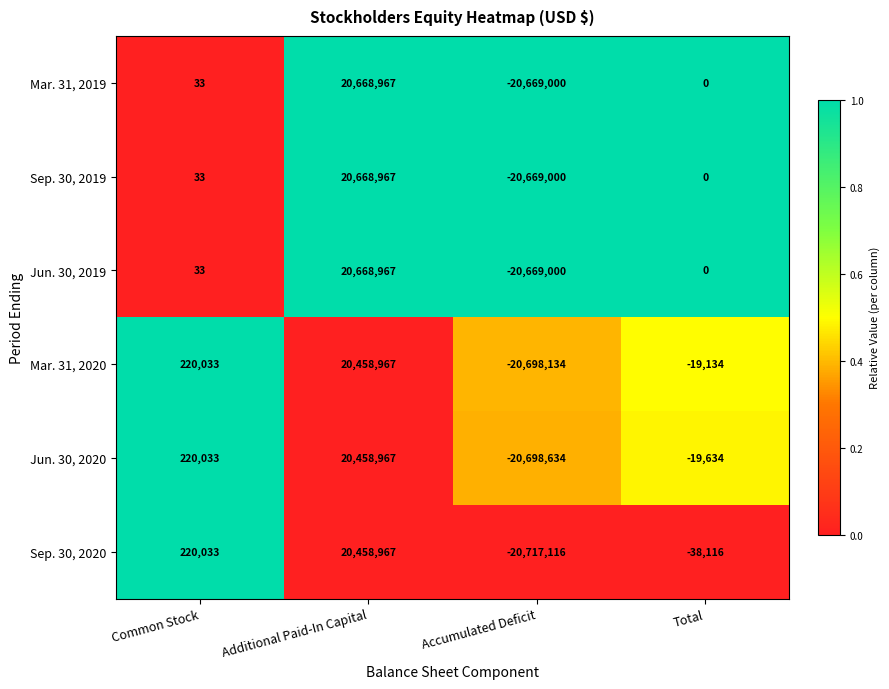

Which category has the lowest value across all series?

Accumulated Deficit